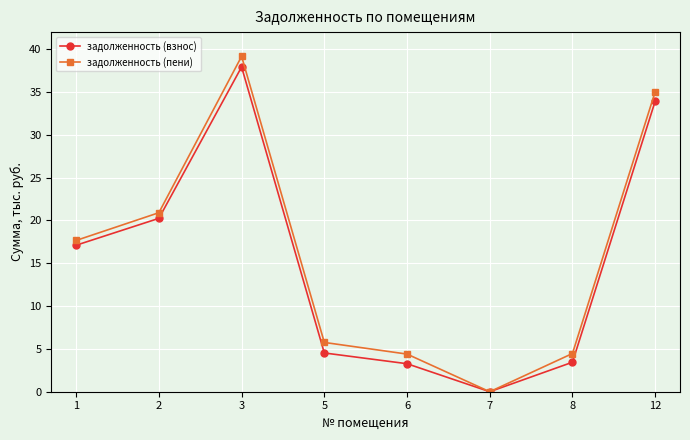

Does the chart have visible grid lines?

Yes